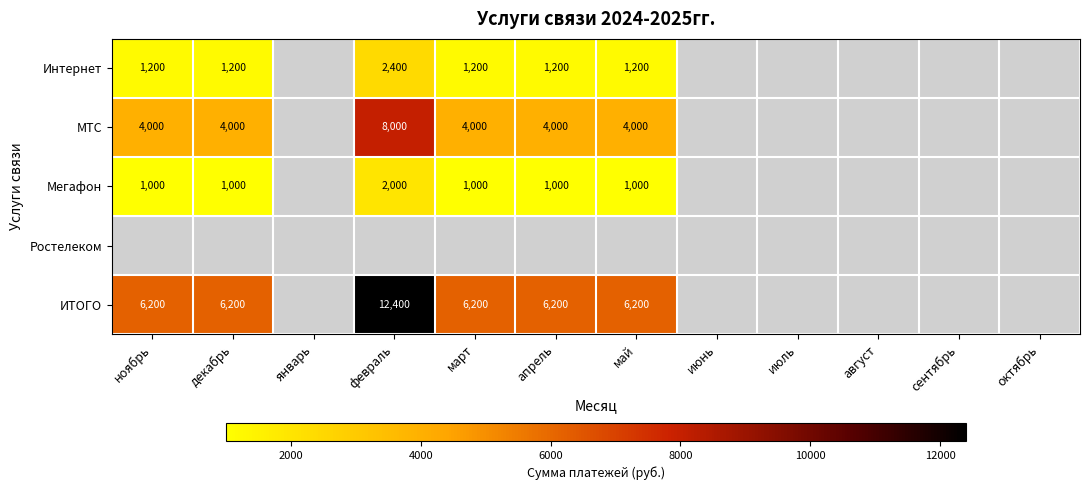

Which series has the largest total across all categories?

ИТОГО